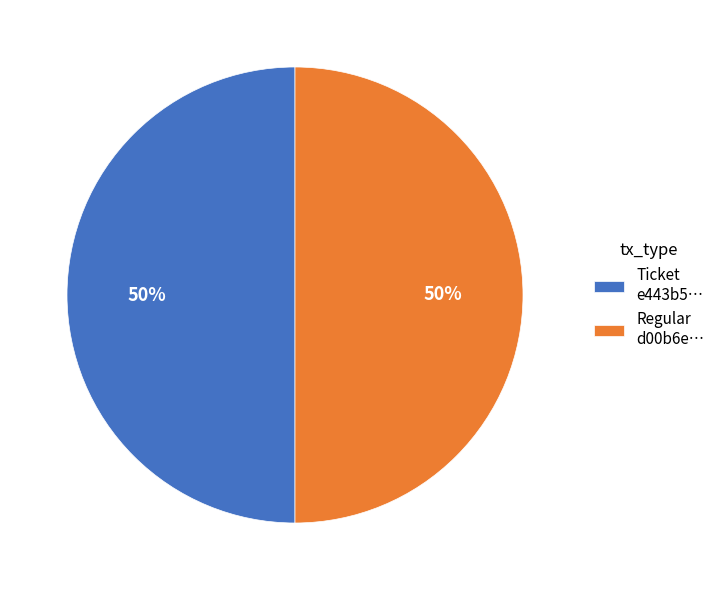

Do Ticket e443b5… and Regular d00b6e… together represent more than half of the pie?

Yes